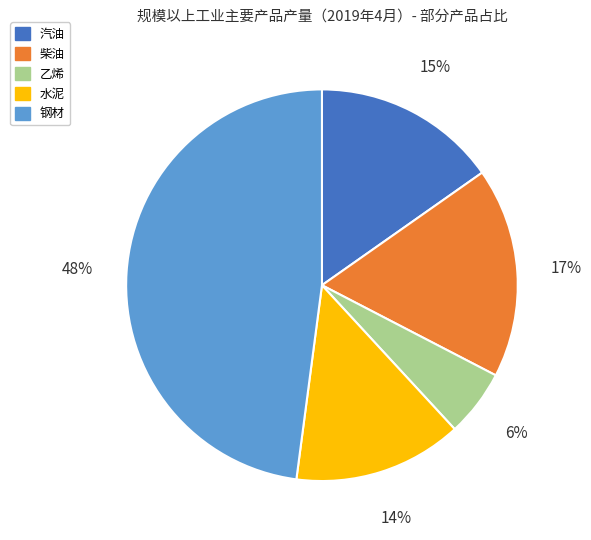

How many slices are in this pie chart?

5